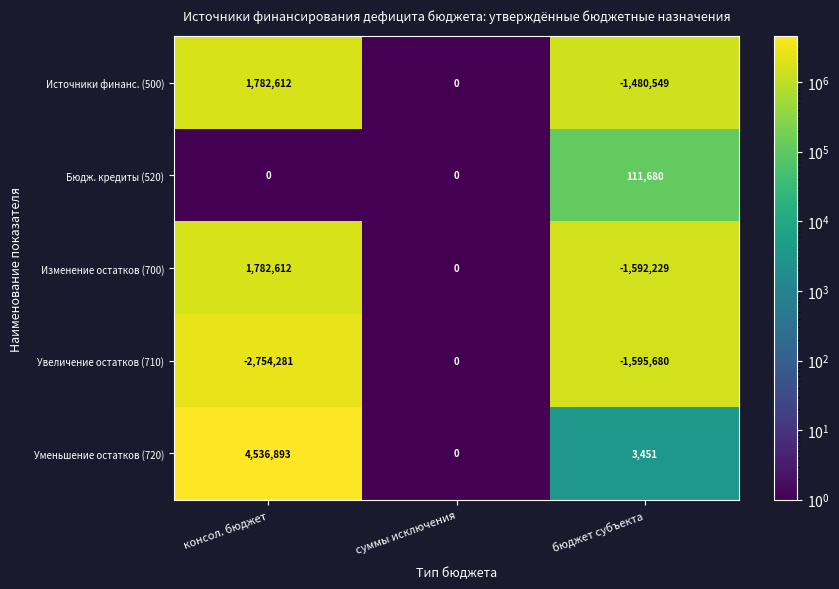

At which category does the chart reach its peak across all series?

консол. бюджет